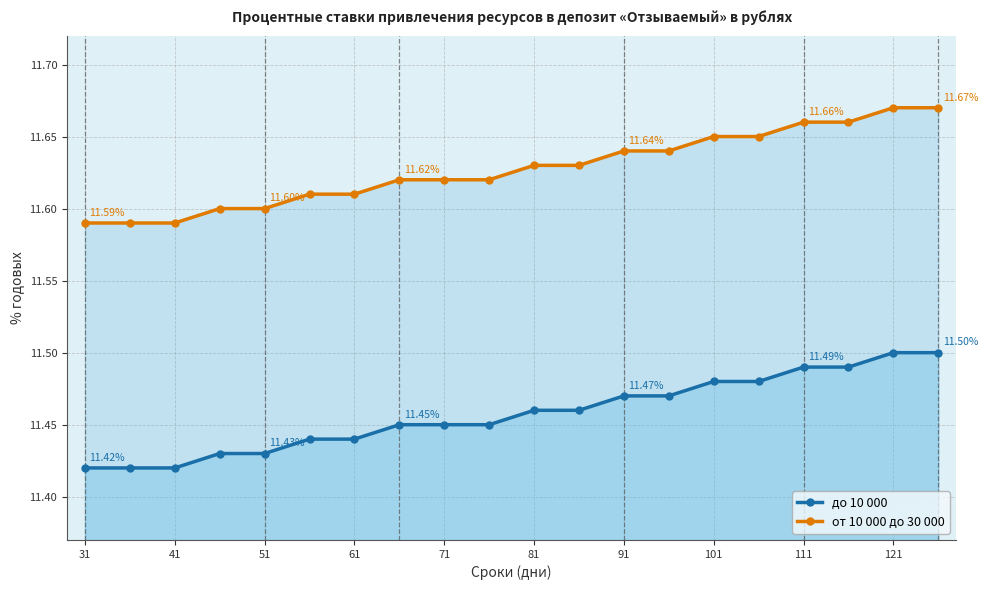

Which series has the largest total across all categories?

от 10 000 до 30 000